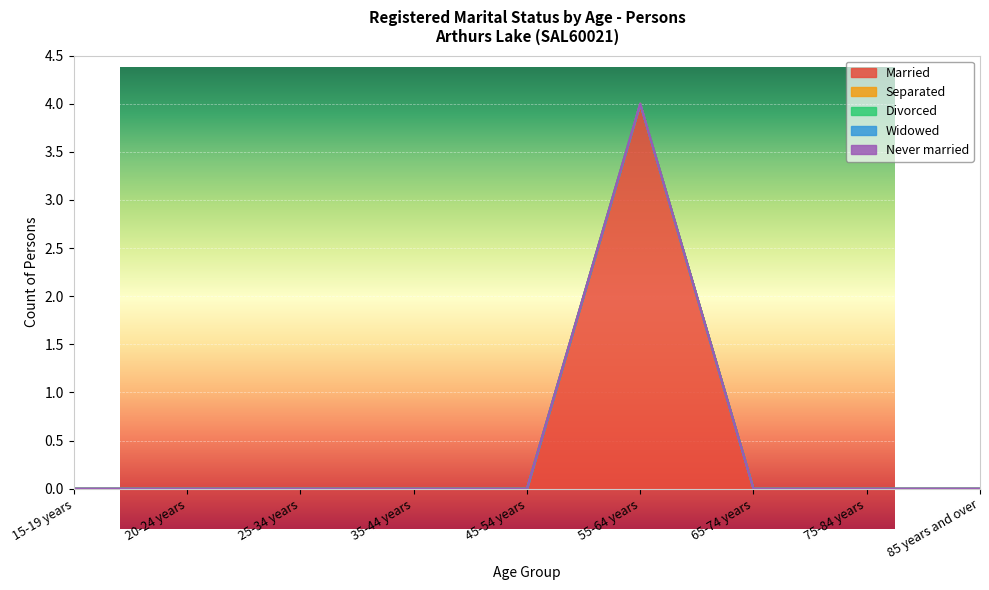

Does the chart display data point markers on the line(s)?

No